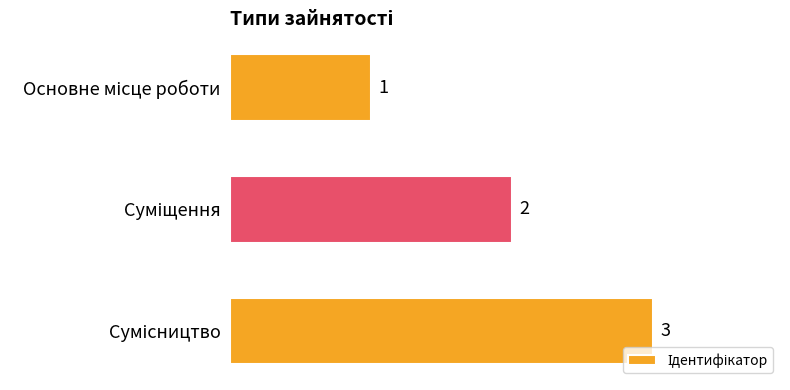

Count the number of categories in the chart.

3